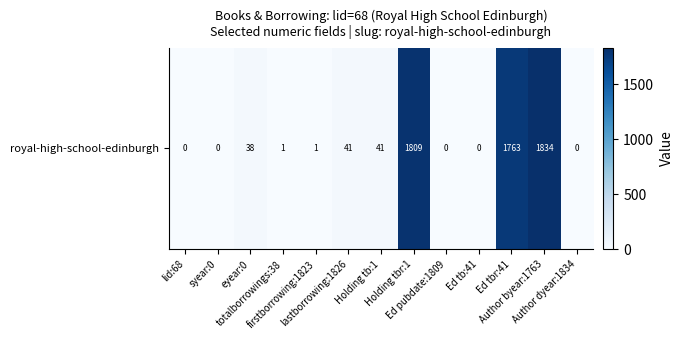

List the labels in order of value, smallest first.

lid:68, syear:0, Ed pubdate:1809, Ed tb:41, Author dyear:1834, totalborrowings:38, firstborrowing:1823, eyear:0, lastborrowing:1826, Holding tb:1, Ed tbr:41, Holding tbr:1, Author byear:1763